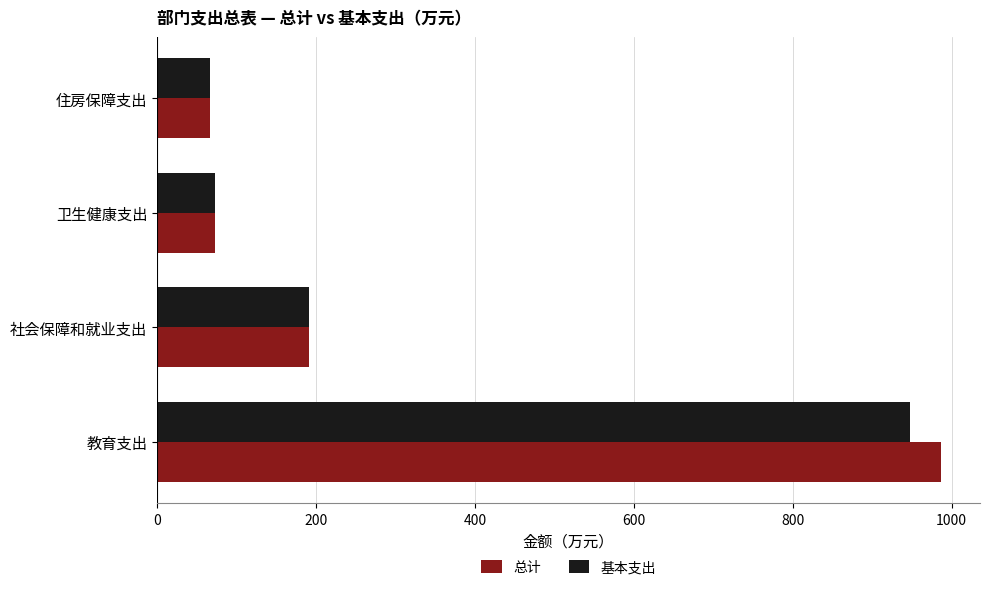

Where is 总计 nearest to the value 526?

社会保障和就业支出